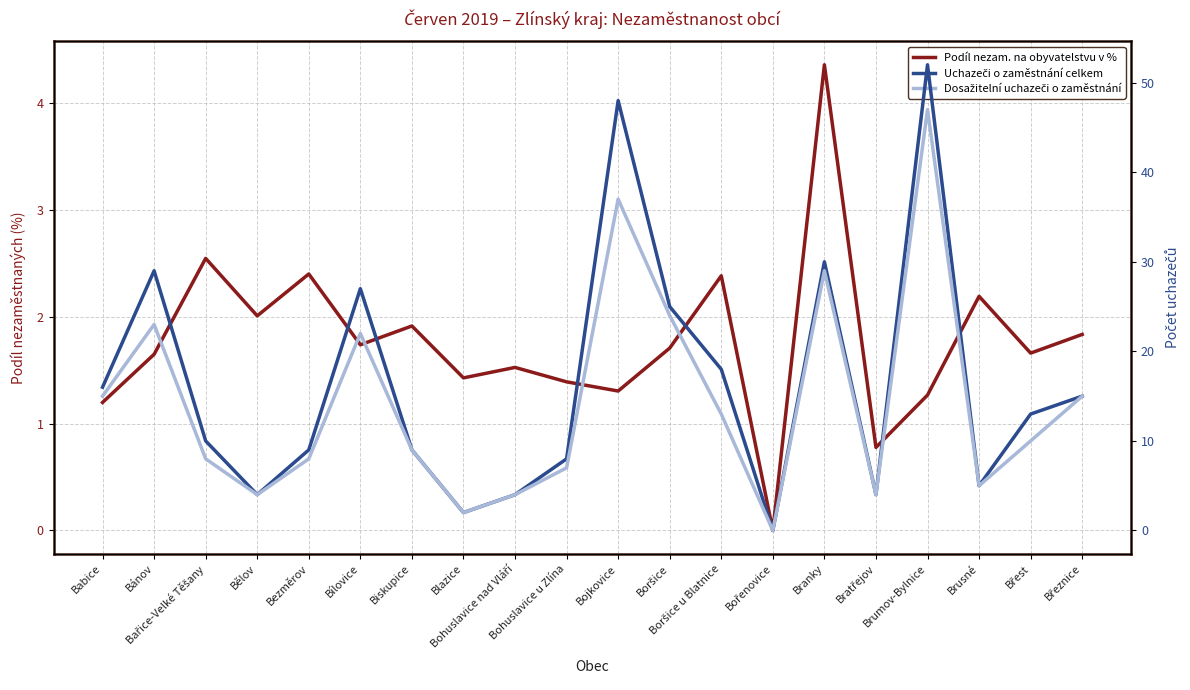

What is the sum of all Uchazeči o zaměstnání celkem values?

328.0